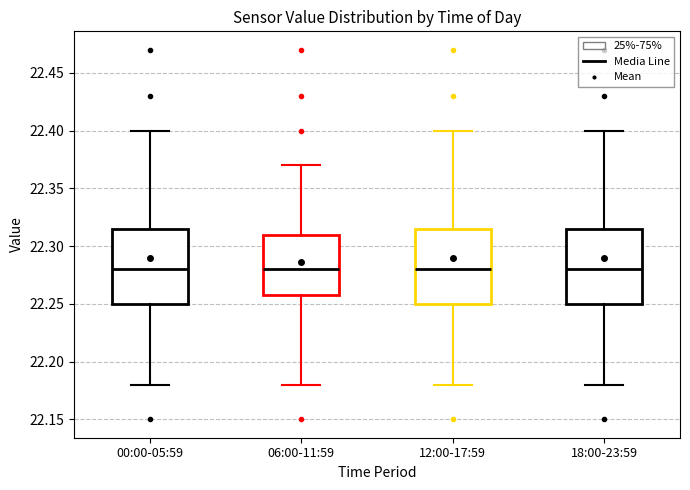

Reading left to right, transcribe this box plot: for each box, give where its median line is, the range the box spans, and where its two whiskers end, as read against the y-axis. The values are not printed on the chart, so give them approximately, as read against the axis.

00:00-05:59: median 22.280, box 22.250 to 22.315, whiskers 22.180 to 22.400
06:00-11:59: median 22.280, box 22.260 to 22.310, whiskers 22.180 to 22.370
12:00-17:59: median 22.280, box 22.250 to 22.315, whiskers 22.180 to 22.400
18:00-23:59: median 22.280, box 22.250 to 22.315, whiskers 22.180 to 22.400